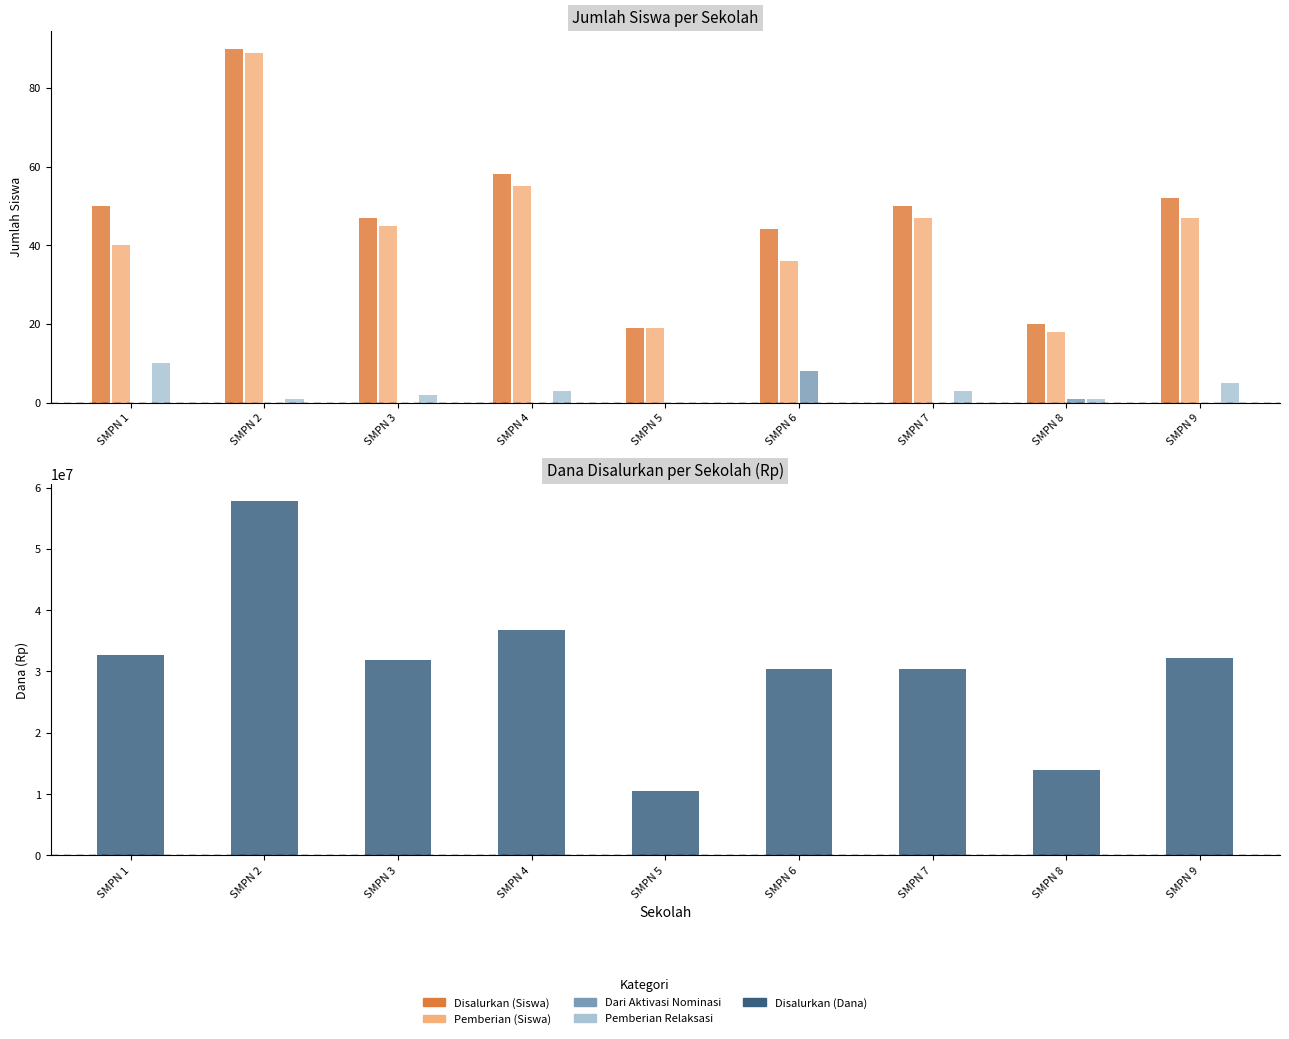

The value of Pemberian Relaksasi (Siswa) at SMPN 3 is 3. True or false?

False